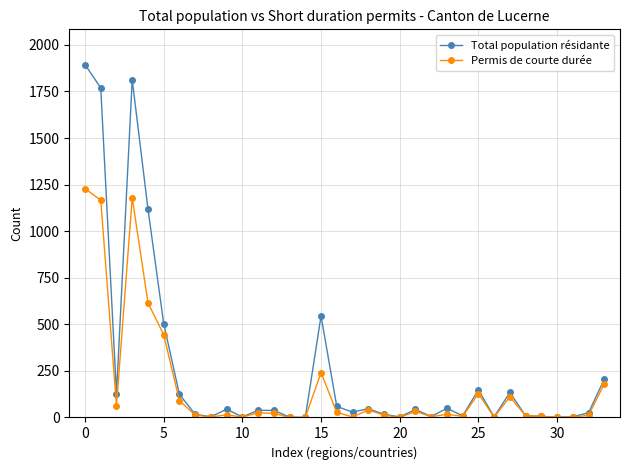

Rank the series by their average value, from highest to lowest.

Total population résidante, Permis de courte durée